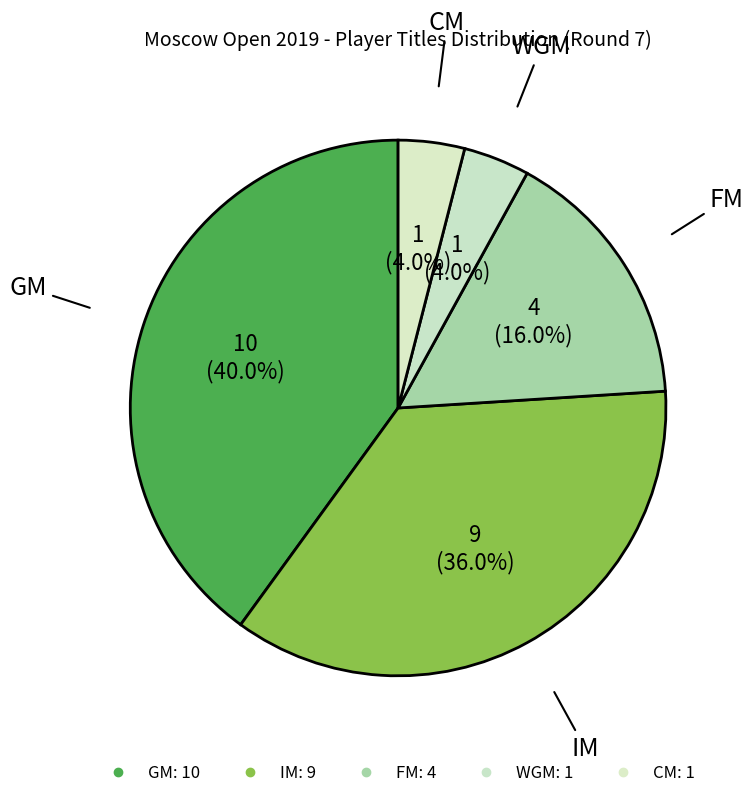

What is the change in value from FM to WGM?

-3